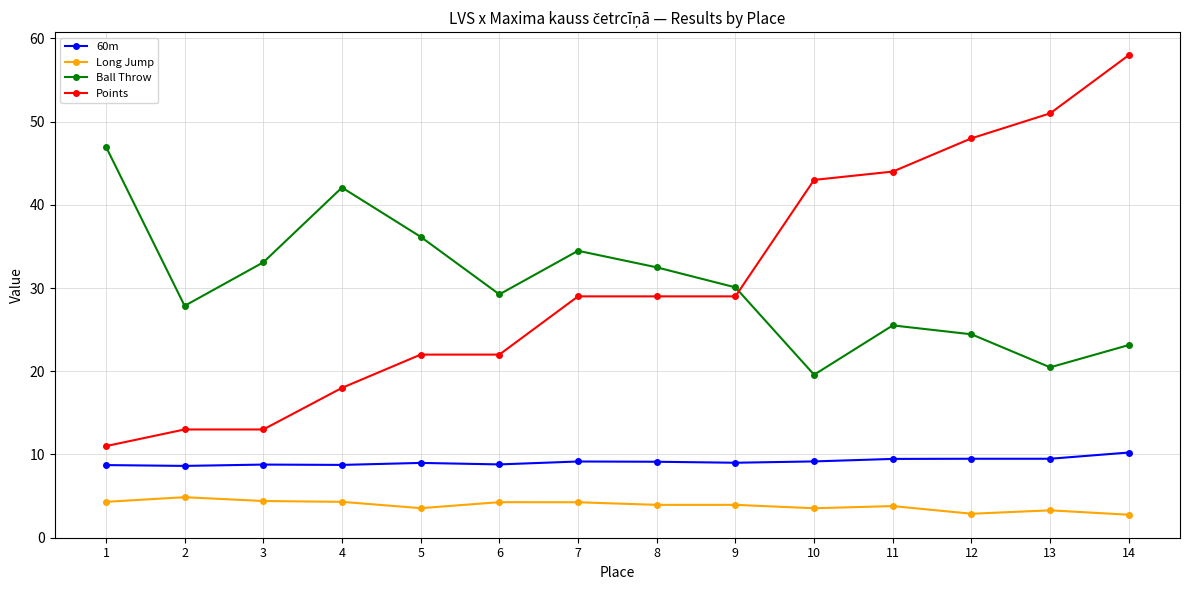

What is the highest value of the Ball Throw series?

47.0